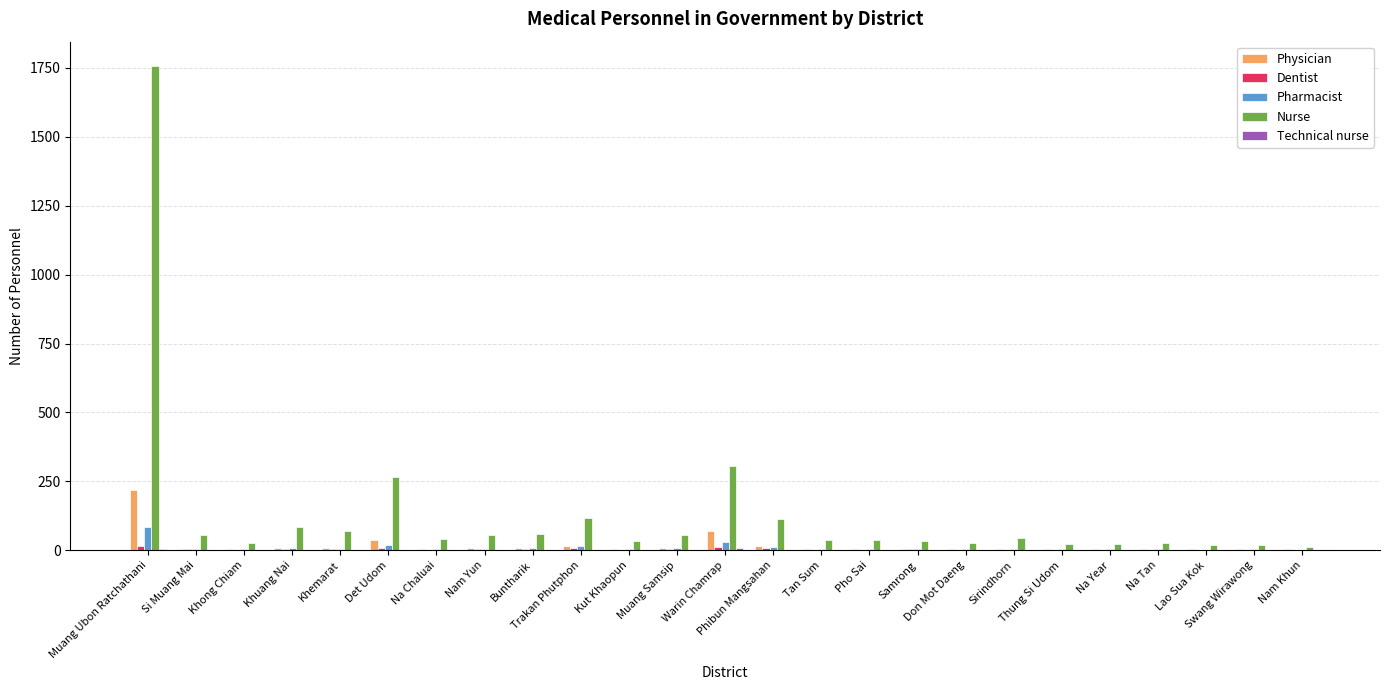

What is the sum of all Nurse values?

3336